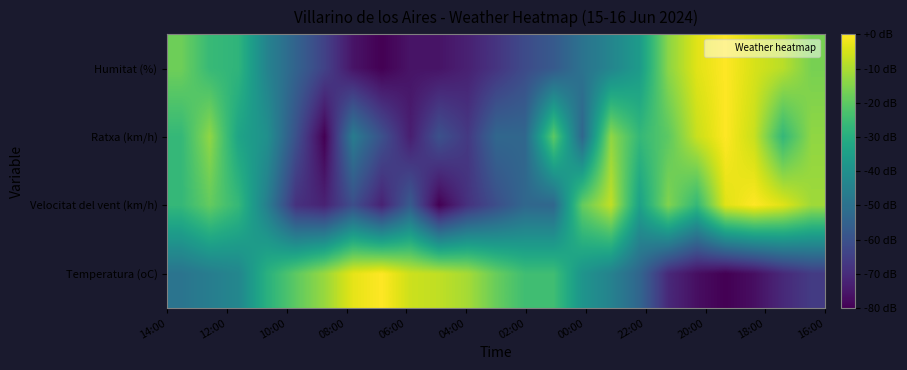

Which series has the widest spread of values?

Humitat (%)